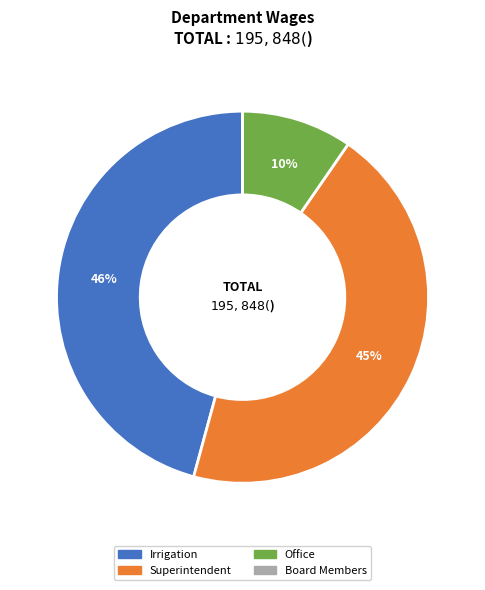

Is the sum of Superintendent and Irrigation greater than half?

Yes